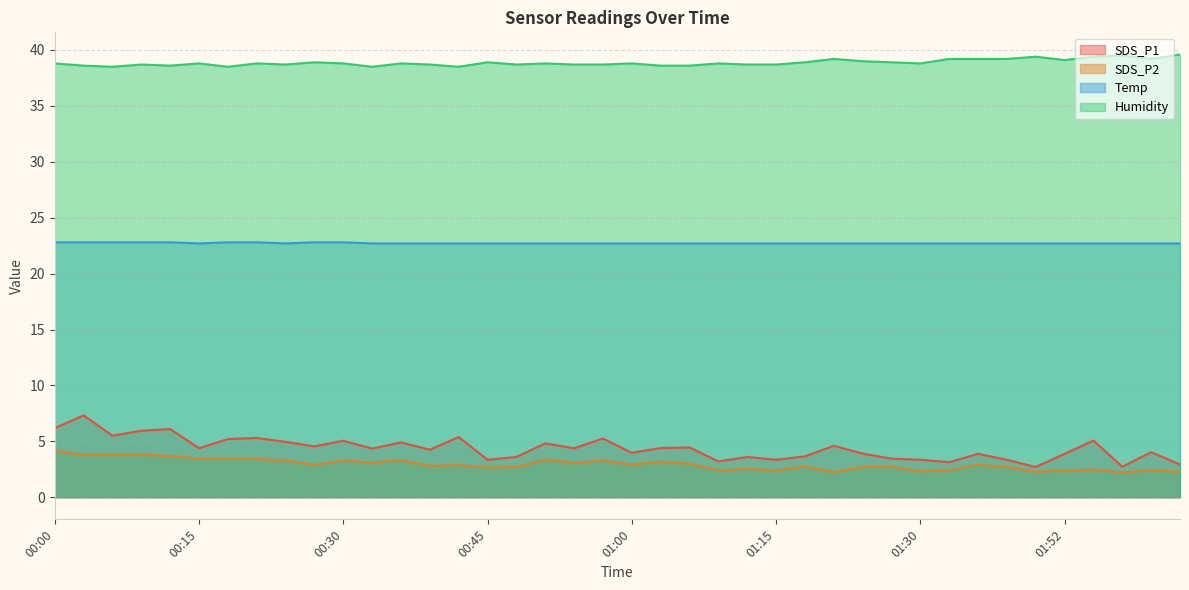

At which category does the chart reach its peak across all series?

02:04